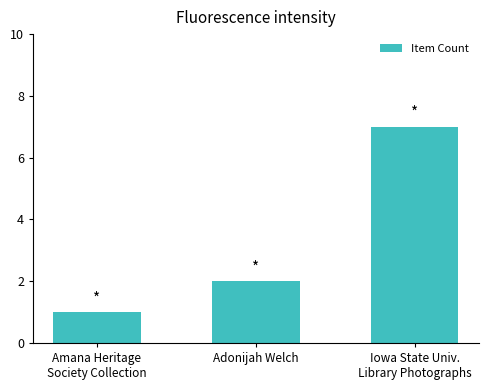

What is the value of the 2nd bar from the left?

2